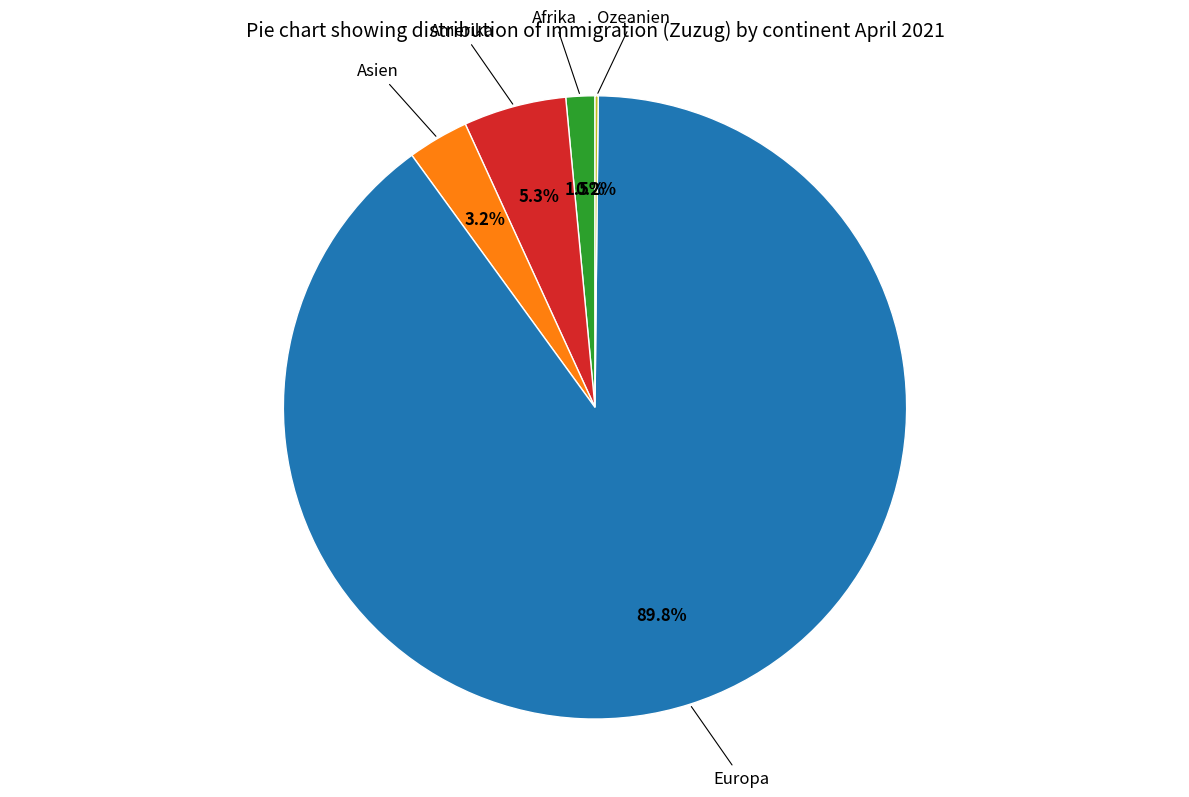

Does any single category account for the majority?

Yes